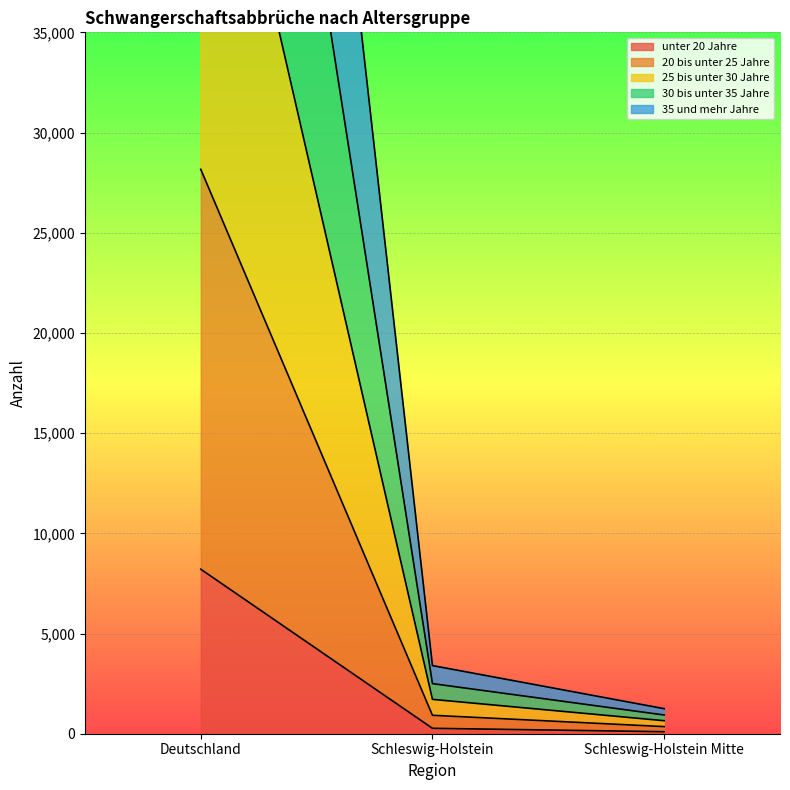

The value of unter 20 Jahre at Deutschland is 11328. True or false?

False